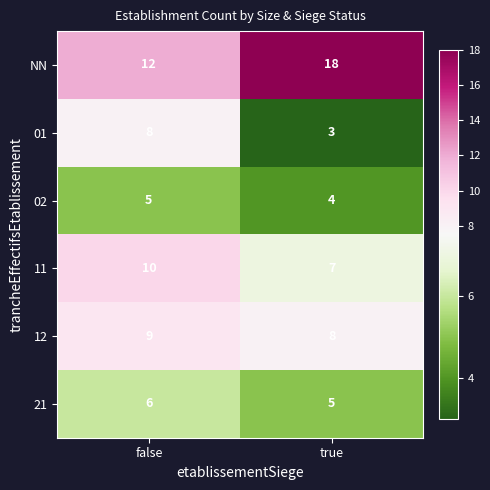

At which category is the sum across all series the highest?

false